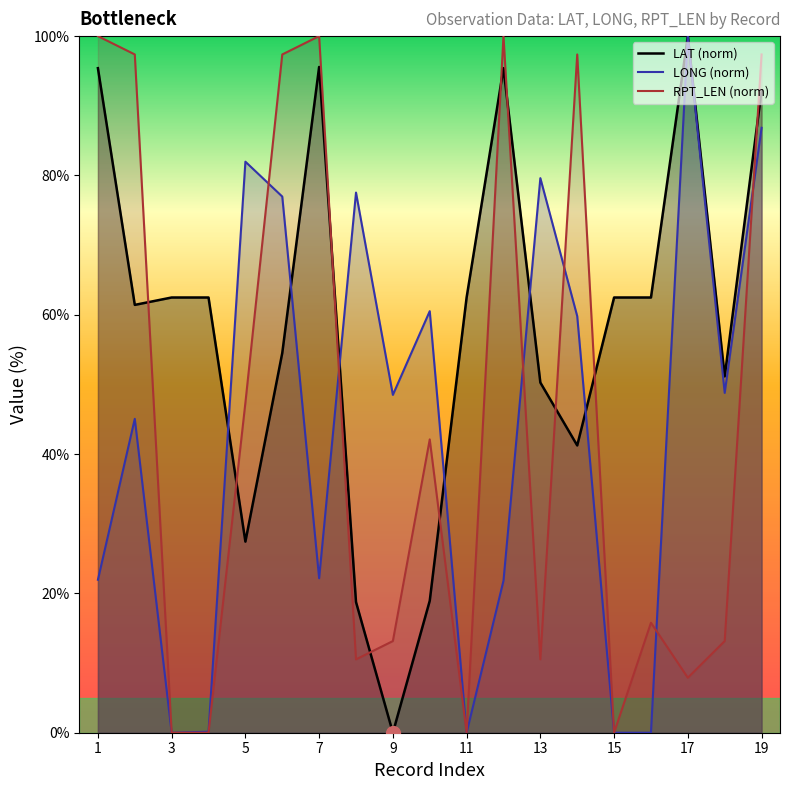

What is the maximum value shown in the chart?

100.0